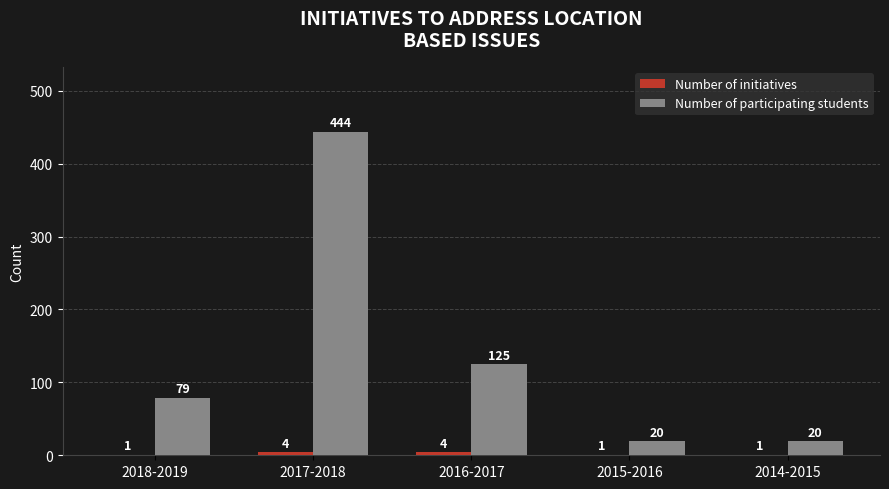

Which series has the largest total across all categories?

Number of participating students